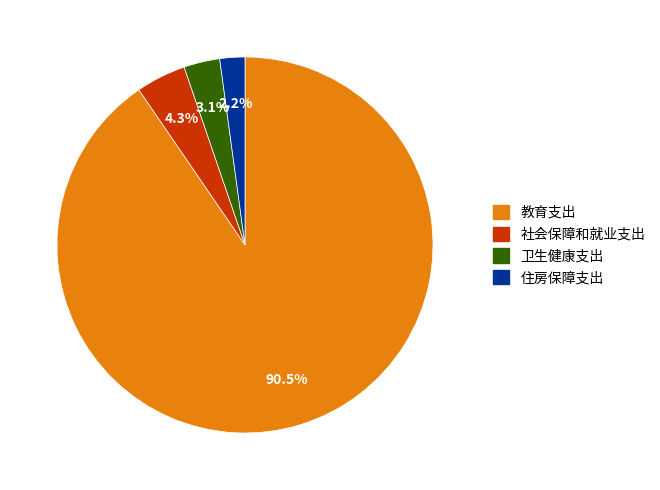

The 教育支出 slice represents 85% of the pie. True or false?

False